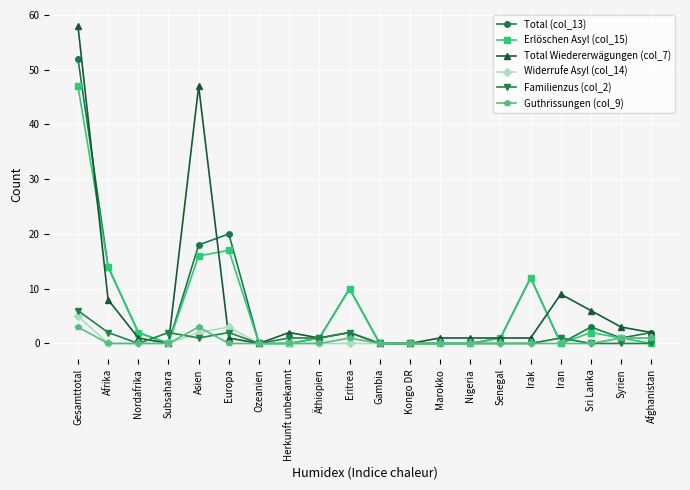

True or false: Guthrissungen (col_9) has more than 0 interior local peaks.

True